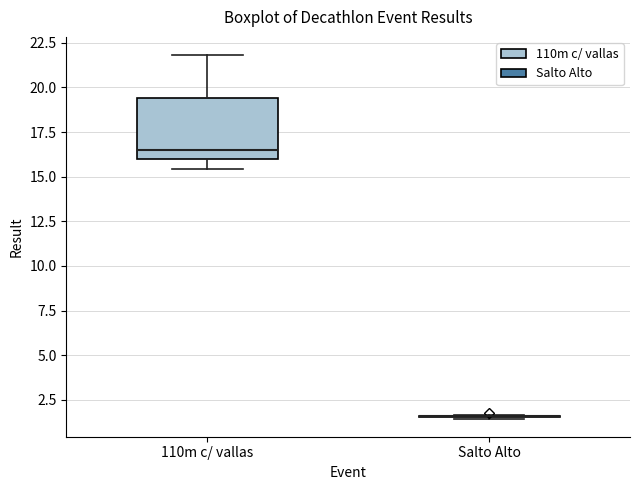

Reading left to right, transcribe this box plot: for each box, give where its median line is, the range the box spans, and where its two whiskers end, as read against the y-axis. The values are not printed on the chart, so give them approximately, as read against the axis.

110m c/ vallas: median 16.5, box 16.0 to 19.5, whiskers 15.5 to 22.0
Salto Alto: box collapsed to a line at 1.5, whiskers 1.5 to 1.5